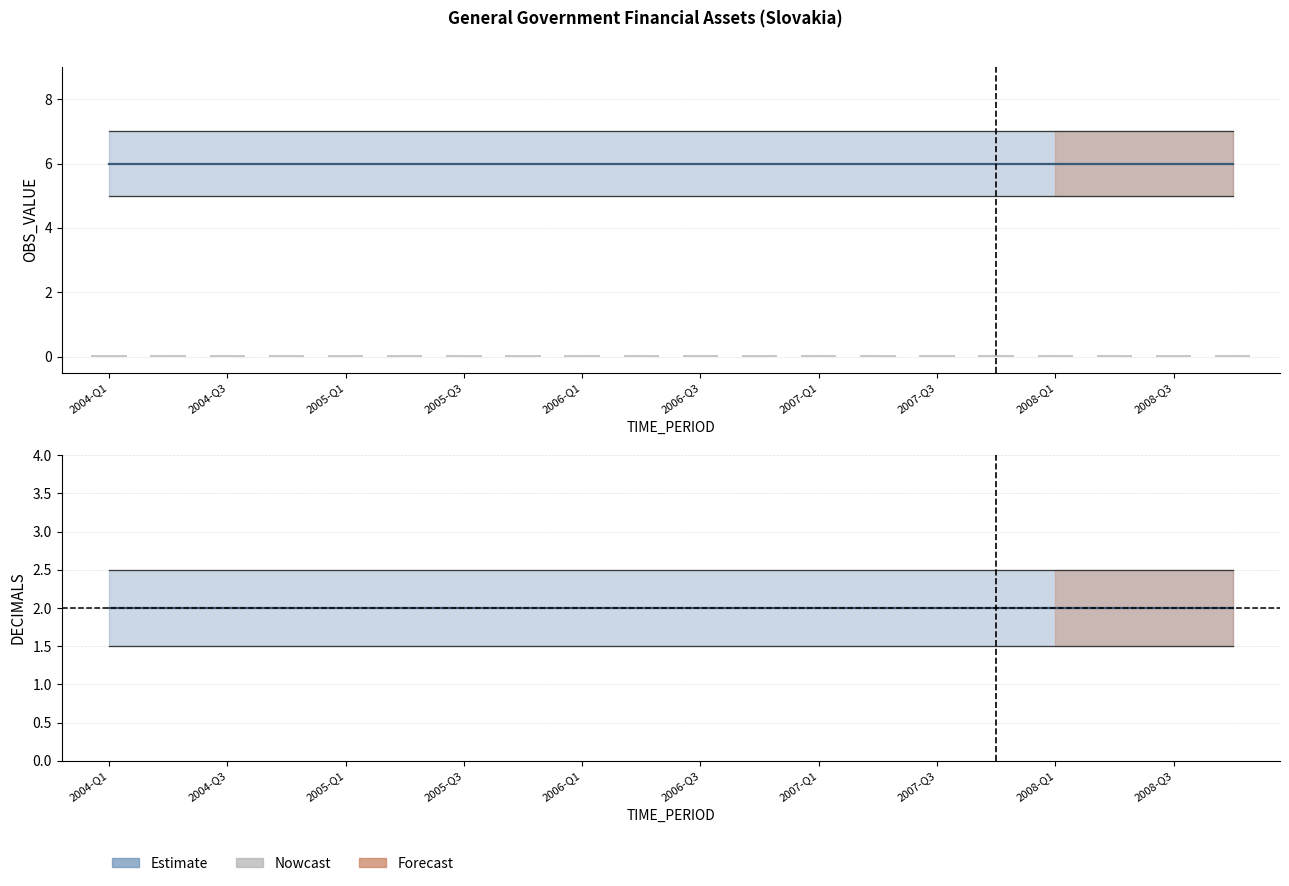

At which category is the sum across all series the highest?

2004-Q1